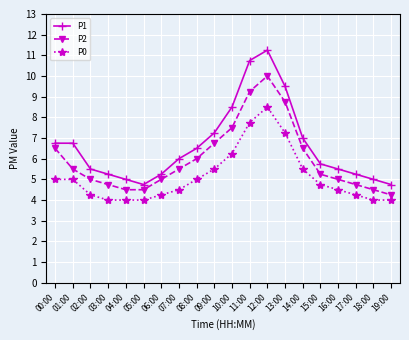

What is the difference between the P2 values at 08:00 and 10:00?

1.5